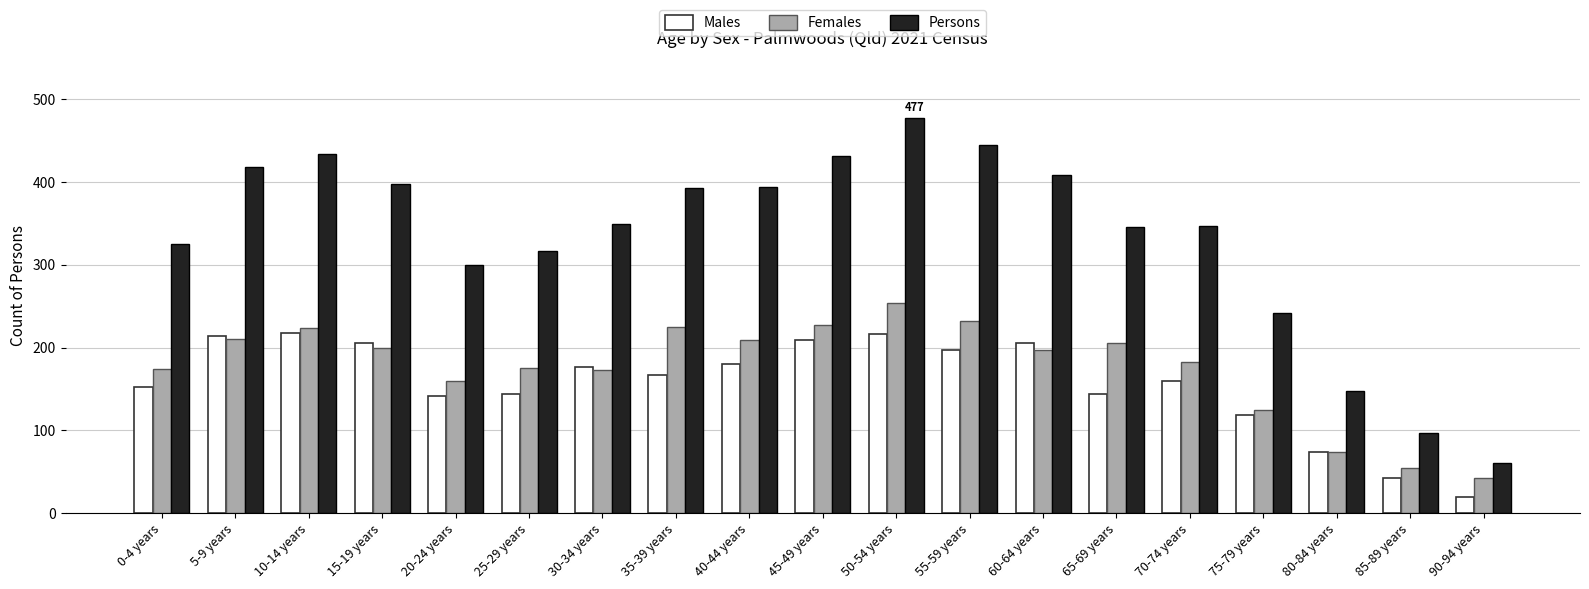

What are all the series names shown in the legend?

Males, Females, Persons